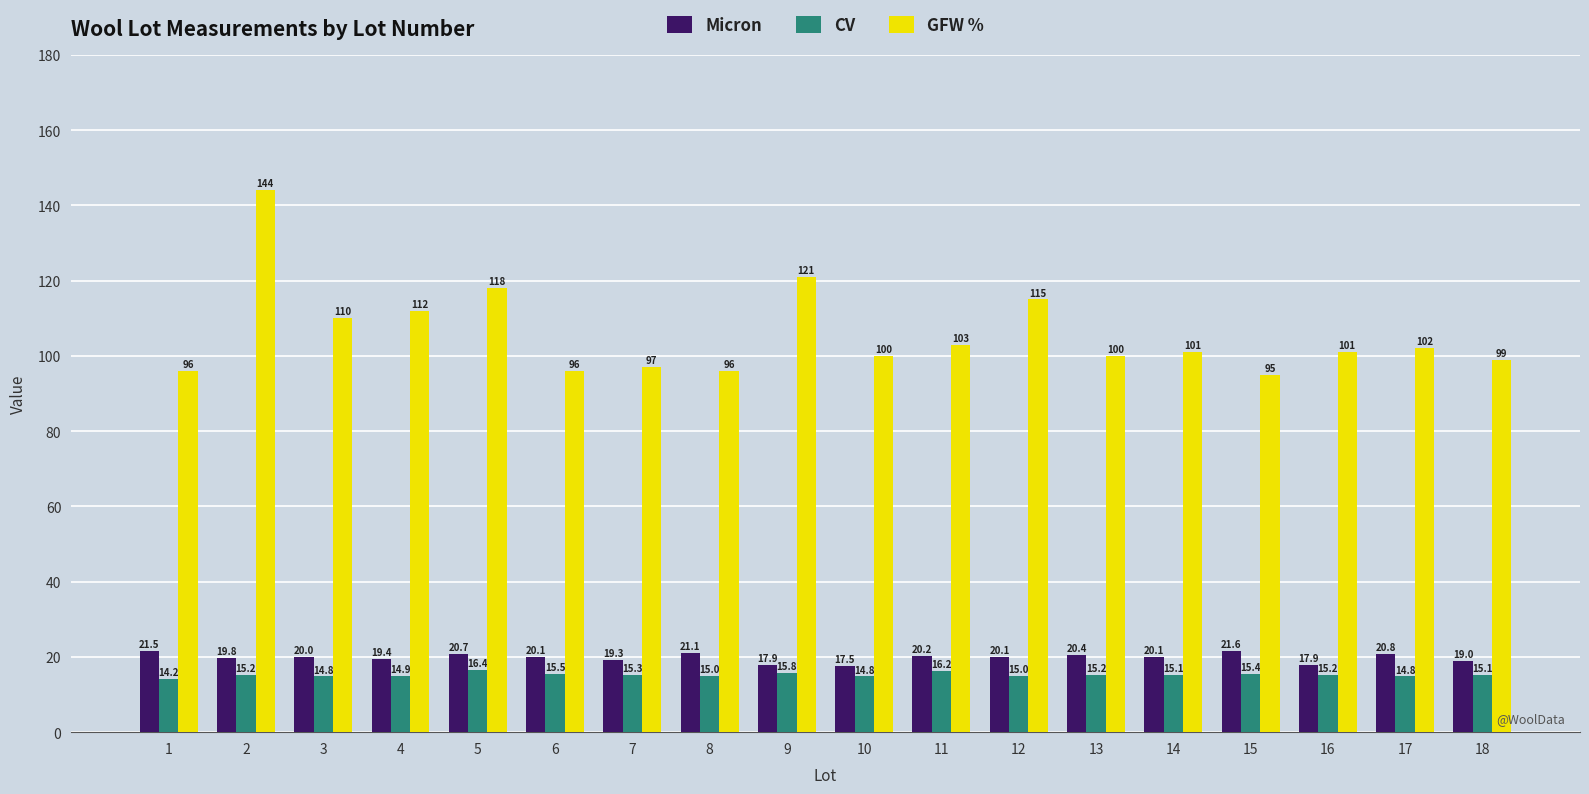

What is the difference between the second highest and minimum values in the GFW % series?

26.0